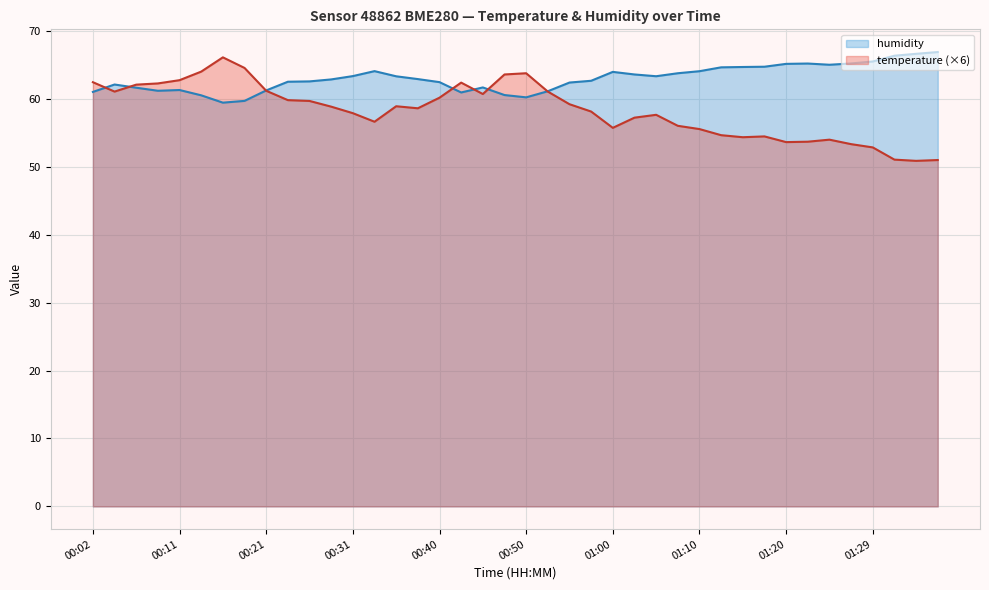

Reading left to right, extract all data points from this chart.

temperature: 00:02=62.5	00:04=61.1	00:06=62.1	00:09=62.3	00:11=62.8	00:14=64.0	00:16=66.1	00:19=64.6	00:21=61.2	00:23=59.8	00:26=59.7	00:28=58.9	00:31=57.9	00:33=56.6	00:36=58.9	00:38=58.6	00:40=60.2	00:43=62.4	00:45=60.7	00:48=63.6	00:50=63.8	00:53=61.1	00:55=59.2	00:57=58.1	01:00=55.7	01:02=57.2	01:05=57.7	01:07=56.0	01:10=55.6	01:12=54.7	01:15=54.4	01:17=54.5	01:20=53.6	01:22=53.7	01:25=54.0	01:27=53.3	01:29=52.9	01:32=51.1	01:34=50.9	01:37=51.0
humidity: 00:02=61.0	00:04=62.1	00:06=61.6	00:09=61.2	00:11=61.3	00:14=60.5	00:16=59.5	00:19=59.7	00:21=61.2	00:23=62.5	00:26=62.6	00:28=62.9	00:31=63.4	00:33=64.1	00:36=63.3	00:38=62.9	00:40=62.5	00:43=61.0	00:45=61.7	00:48=60.6	00:50=60.2	00:53=61.1	00:55=62.4	00:57=62.7	01:00=64.0	01:02=63.6	01:05=63.3	01:07=63.8	01:10=64.1	01:12=64.7	01:15=64.7	01:17=64.7	01:20=65.2	01:22=65.2	01:25=65.0	01:27=65.2	01:29=65.5	01:32=66.4	01:34=66.6	01:37=66.9